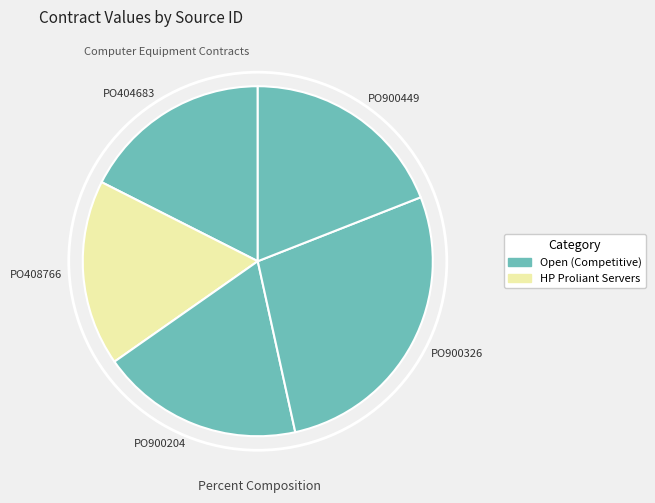

Combined, do PO900326 and PO900204 account for over 50%?

No